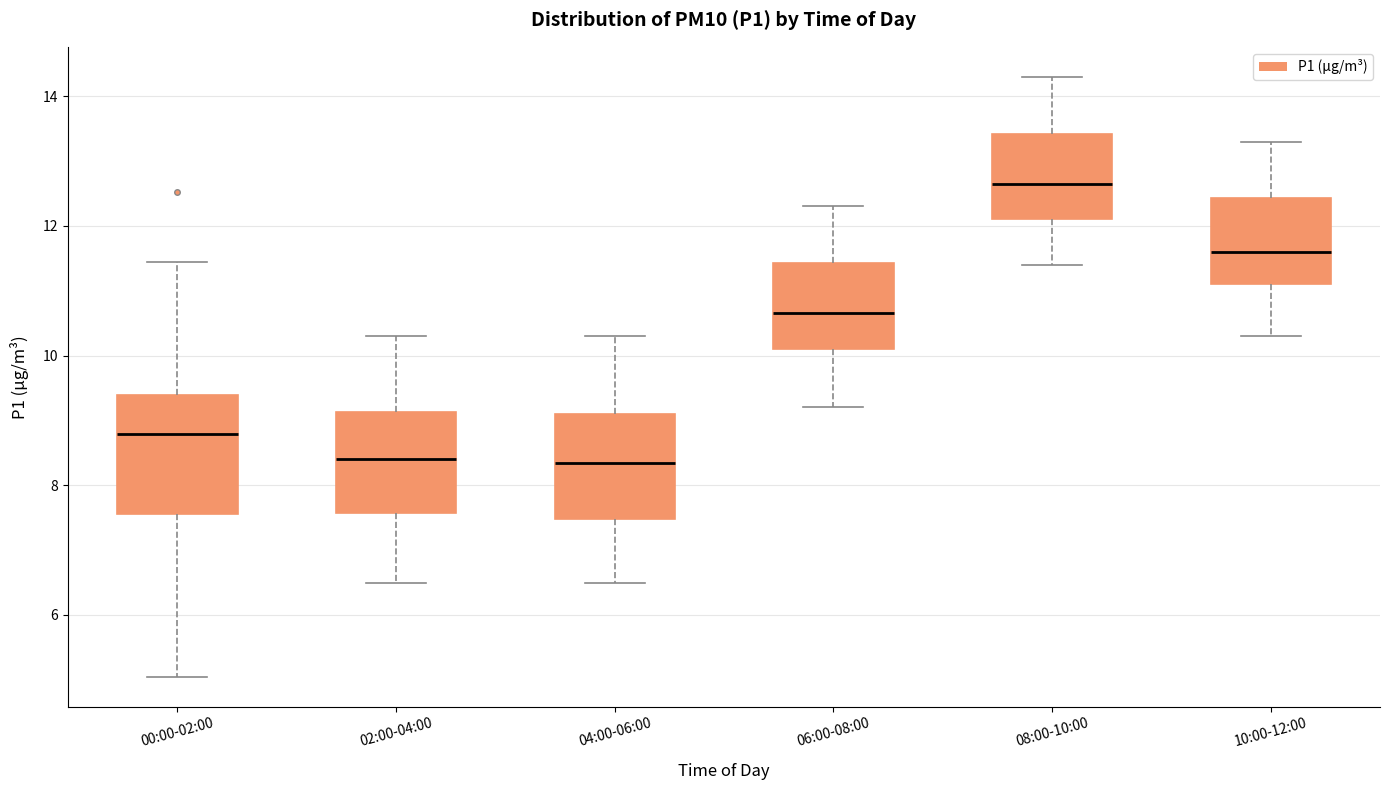

Reading left to right, transcribe this box plot: for each box, give where its median line is, the range the box spans, and where its two whiskers end, as read against the y-axis. The values are not printed on the chart, so give them approximately, as read against the axis.

00:00-02:00: median 8.8, box 7.6 to 9.4, whiskers 5.0 to 11.4
02:00-04:00: median 8.4, box 7.6 to 9.2, whiskers 6.6 to 10.4
04:00-06:00: median 8.4, box 7.4 to 9.2, whiskers 6.6 to 10.4
06:00-08:00: median 10.6, box 10.2 to 11.4, whiskers 9.2 to 12.4
08:00-10:00: median 12.6, box 12.2 to 13.4, whiskers 11.4 to 14.4
10:00-12:00: median 11.6, box 11.2 to 12.4, whiskers 10.4 to 13.4